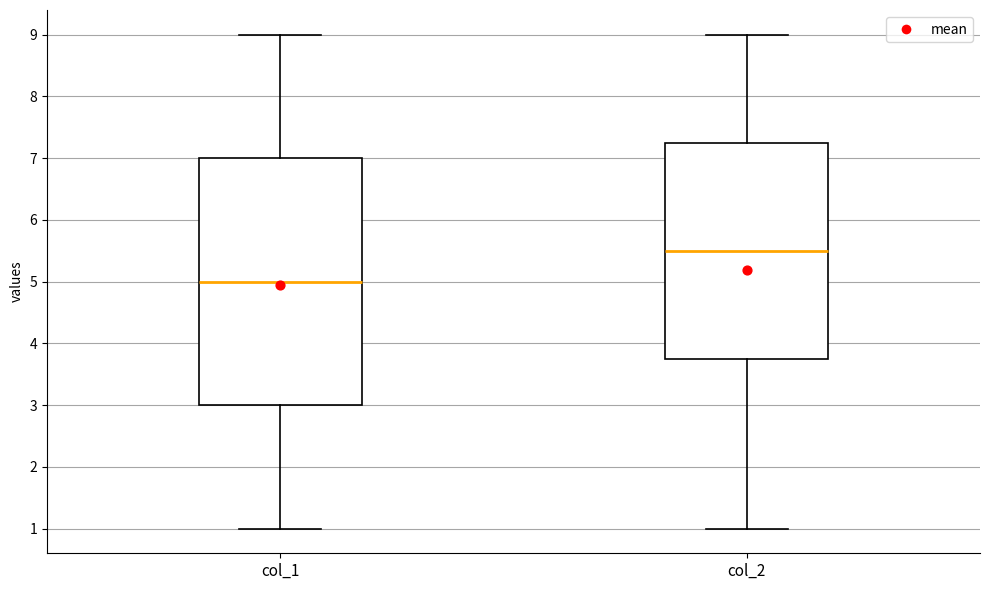

Reading left to right, transcribe this box plot: for each box, give where its median line is, the range the box spans, and where its two whiskers end, as read against the y-axis. The values are not printed on the chart, so give them approximately, as read against the axis.

col_1: median 5.0, box 3.0 to 7.0, whiskers 1.0 to 9.0
col_2: median 5.5, box 3.8 to 7.3, whiskers 1.0 to 9.0